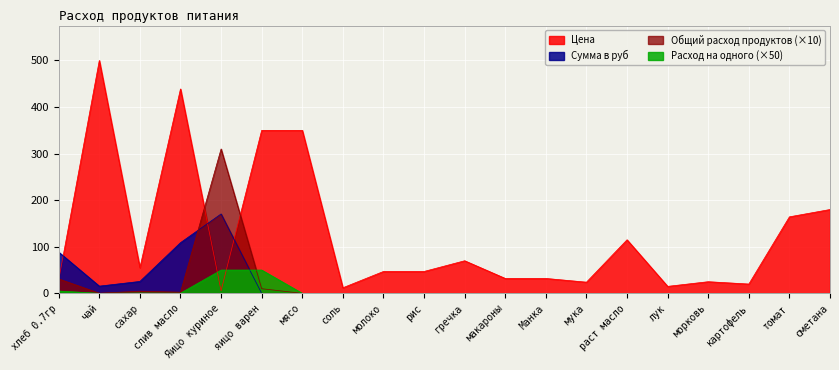

What is the spread (max minus min) of values at сметана?

180.0